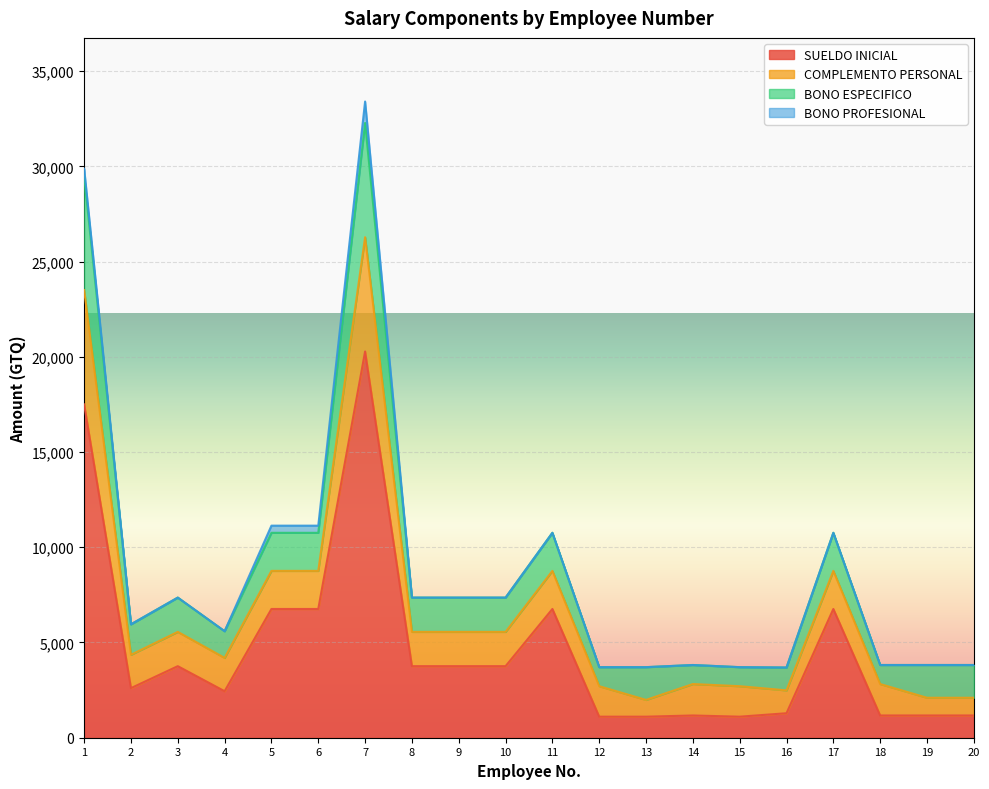

Which series has the largest total across all categories?

SUELDO INICIAL